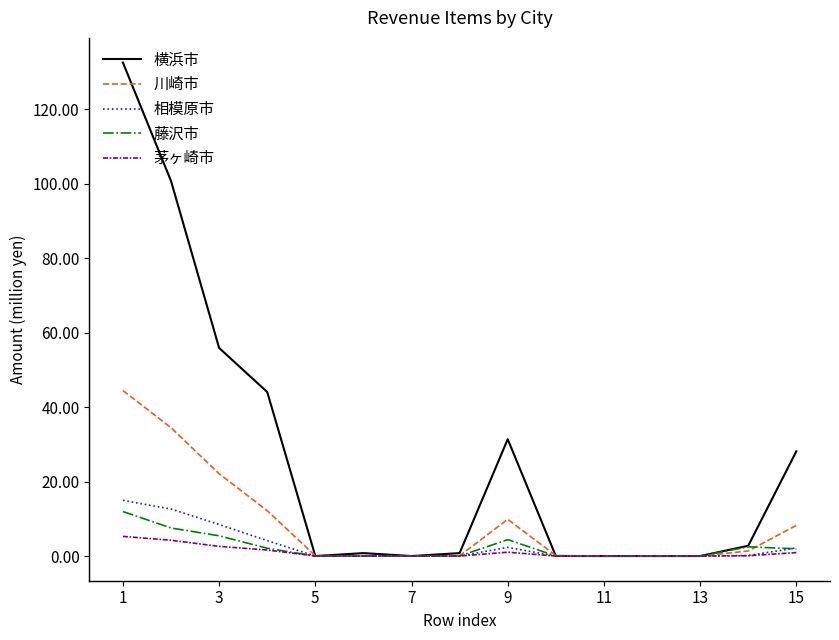

Which series has the widest spread of values?

横浜市